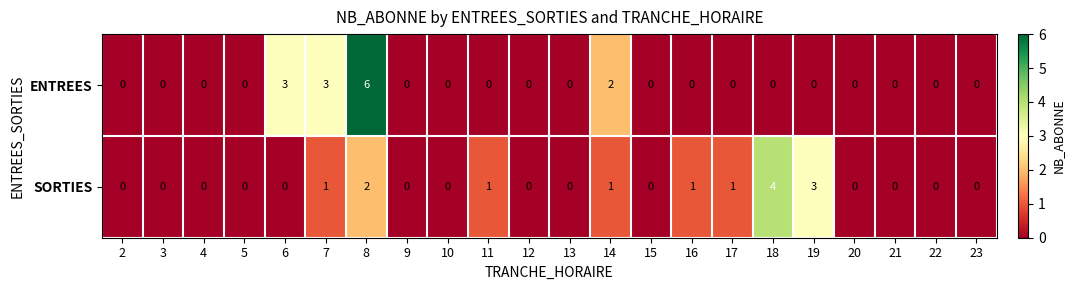

Is it true that SORTIES equals 2 at 9?

False